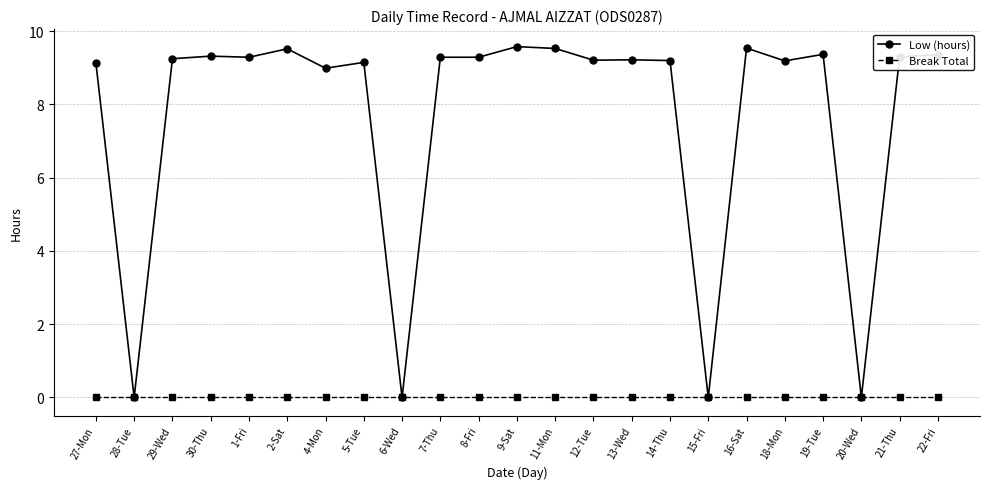

What is the average value of the Low (hours) series?

7.7